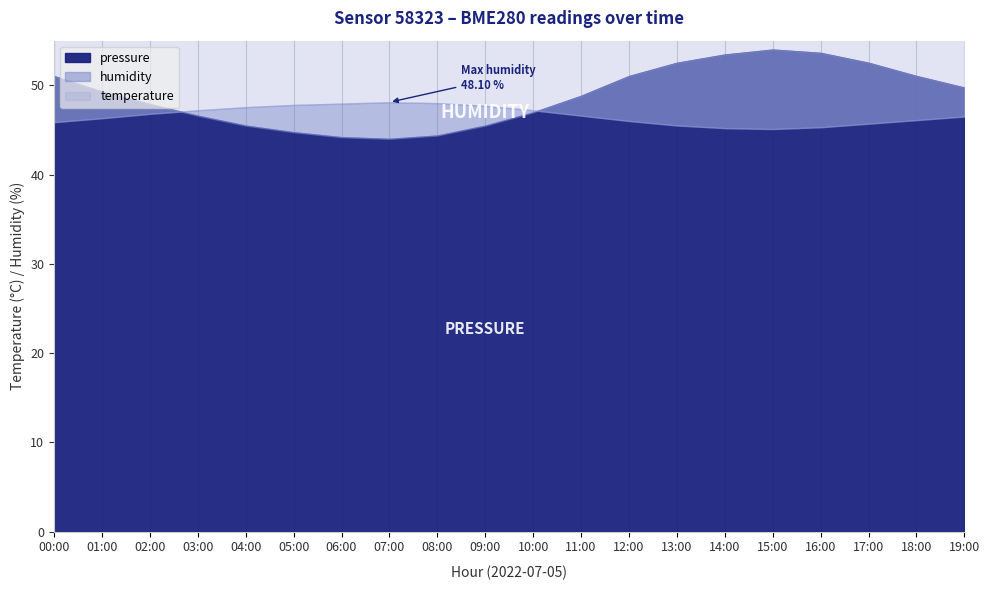

What position from the left is 02:00?

3